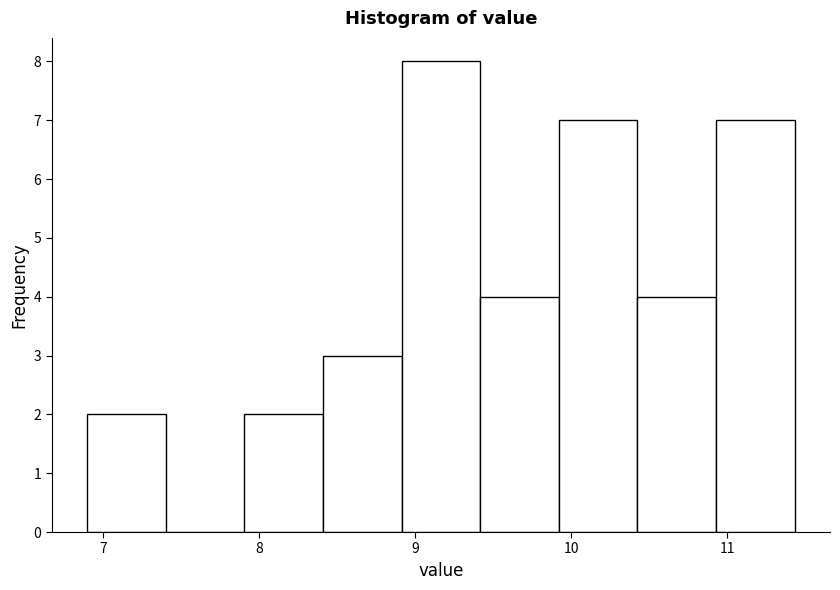

How tall is the bar that spans 7.9 to 8.4 on the x-axis? Neither the bar edges nor the heights are printed on the chart, so give them approximately, as read against the axes.

2